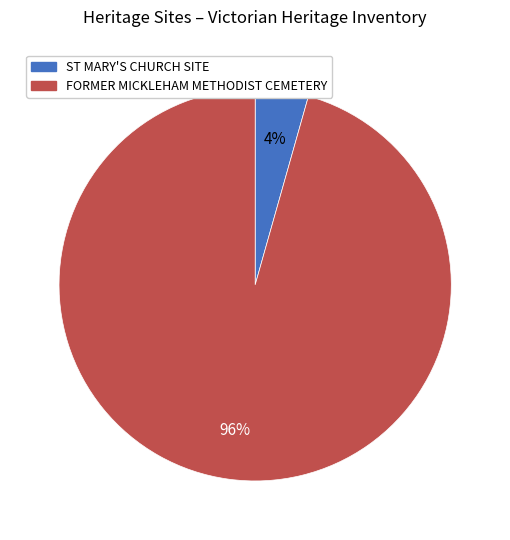

To the nearest percent, what is the average slice percentage?

50%